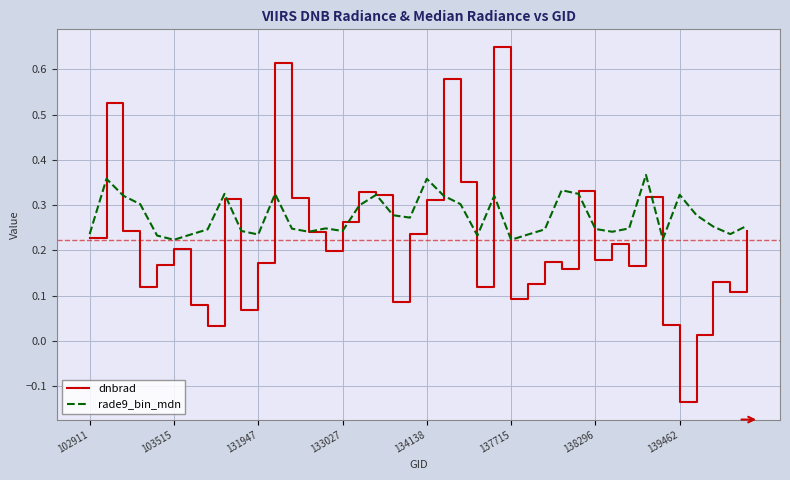

List the series in order of their overall mean, lowest first.

dnbrad, rade9_bin_mdn